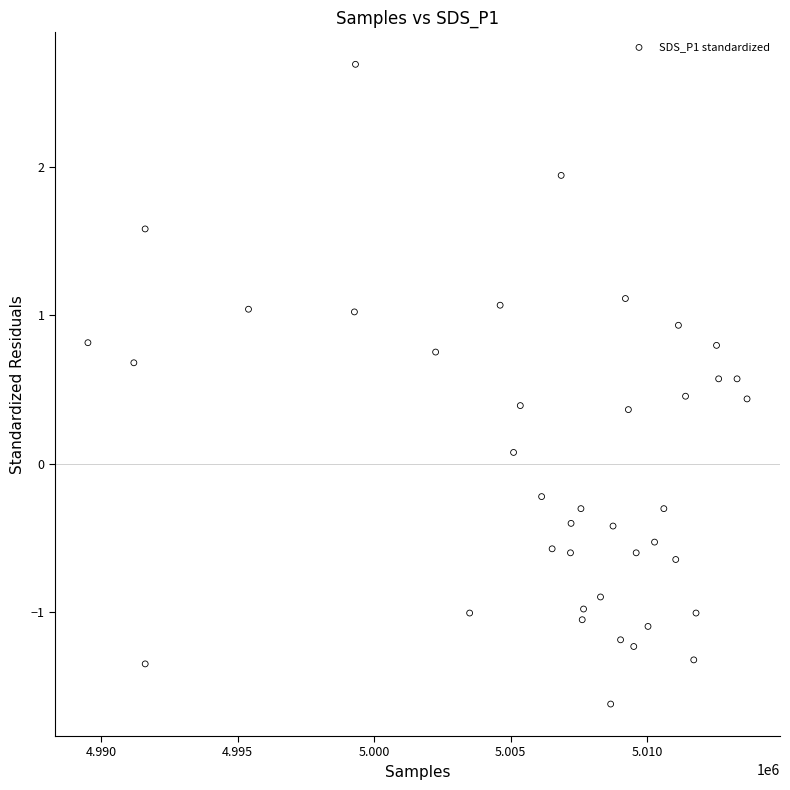

What is the range of Y values (max minus min)?

4.3